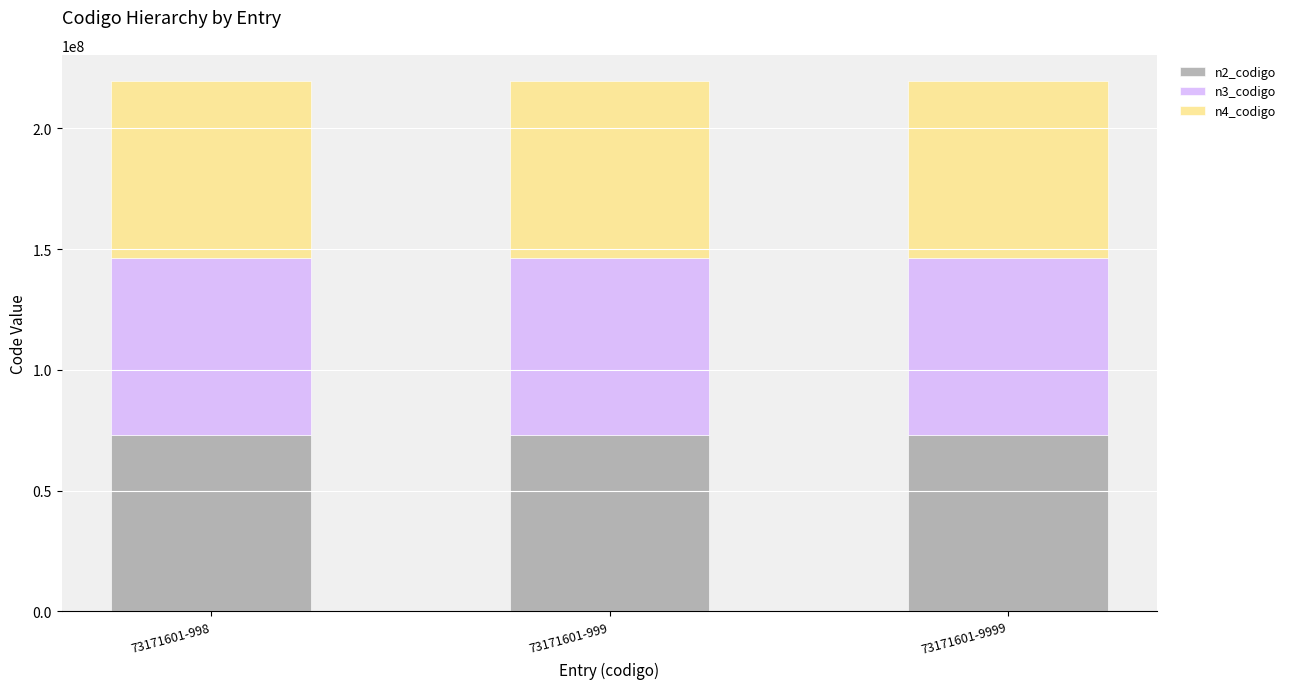

The value of n2_codigo at 73171601-9999 is 73170000. True or false?

True